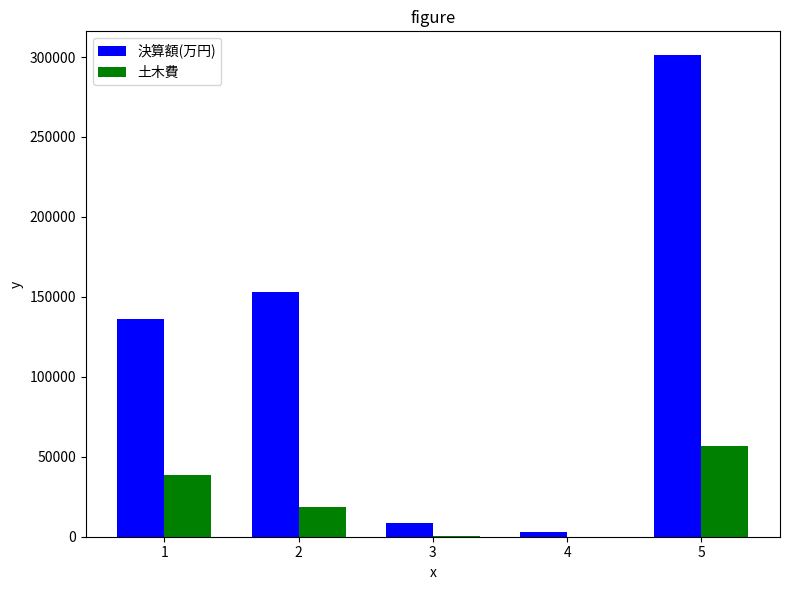

What is the highest value of the 決算額(万円) series?

301035